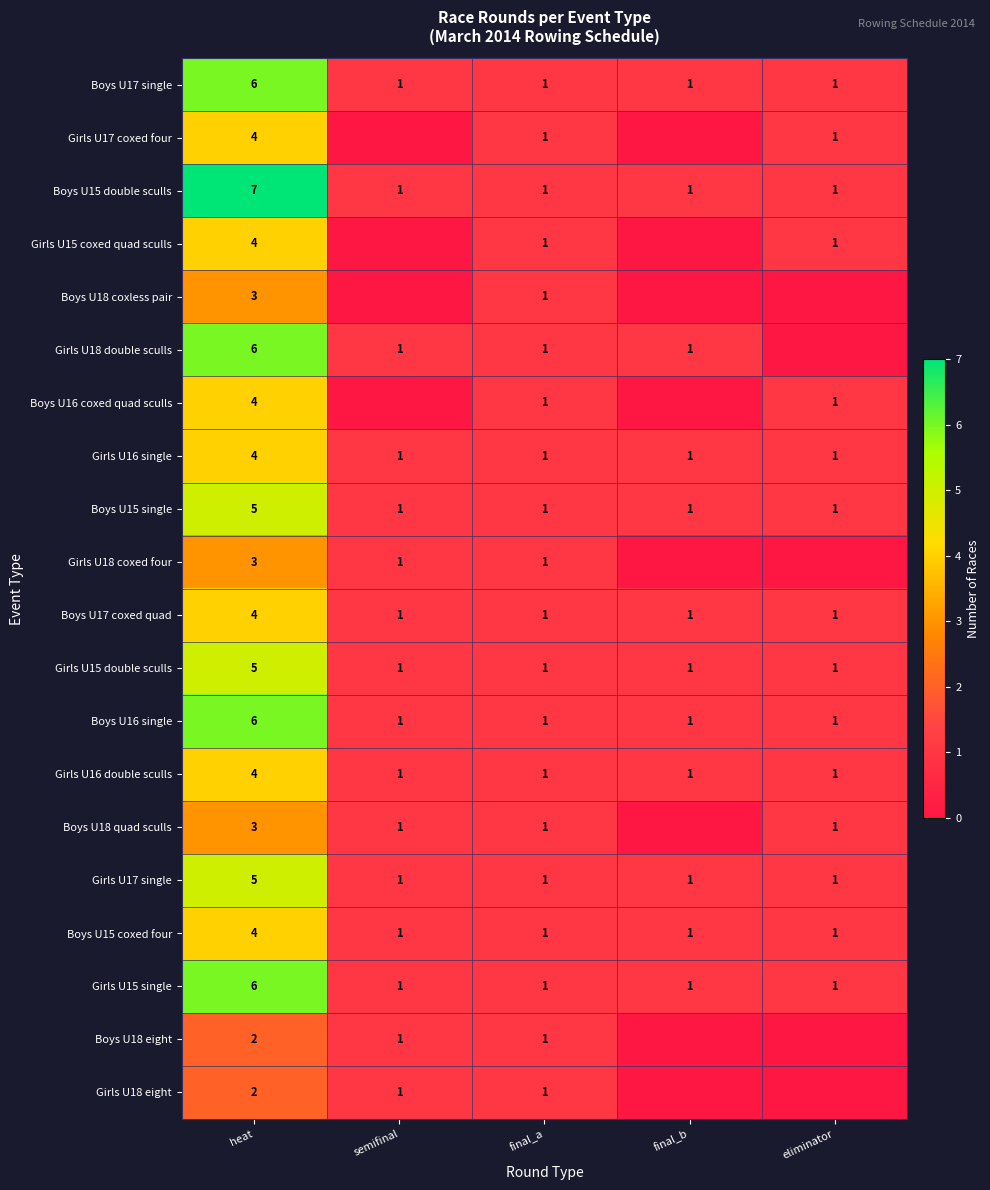

Is it true that Girls U16 double sculls equals 1 at semifinal?

True